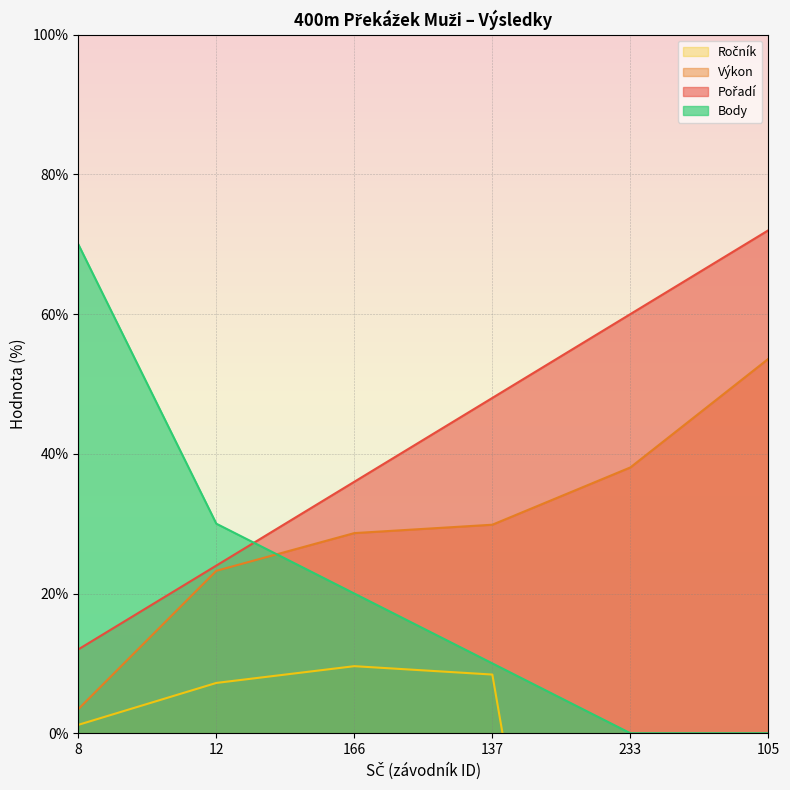

The Pořadí series shows 24.0 at 12. True or false?

True